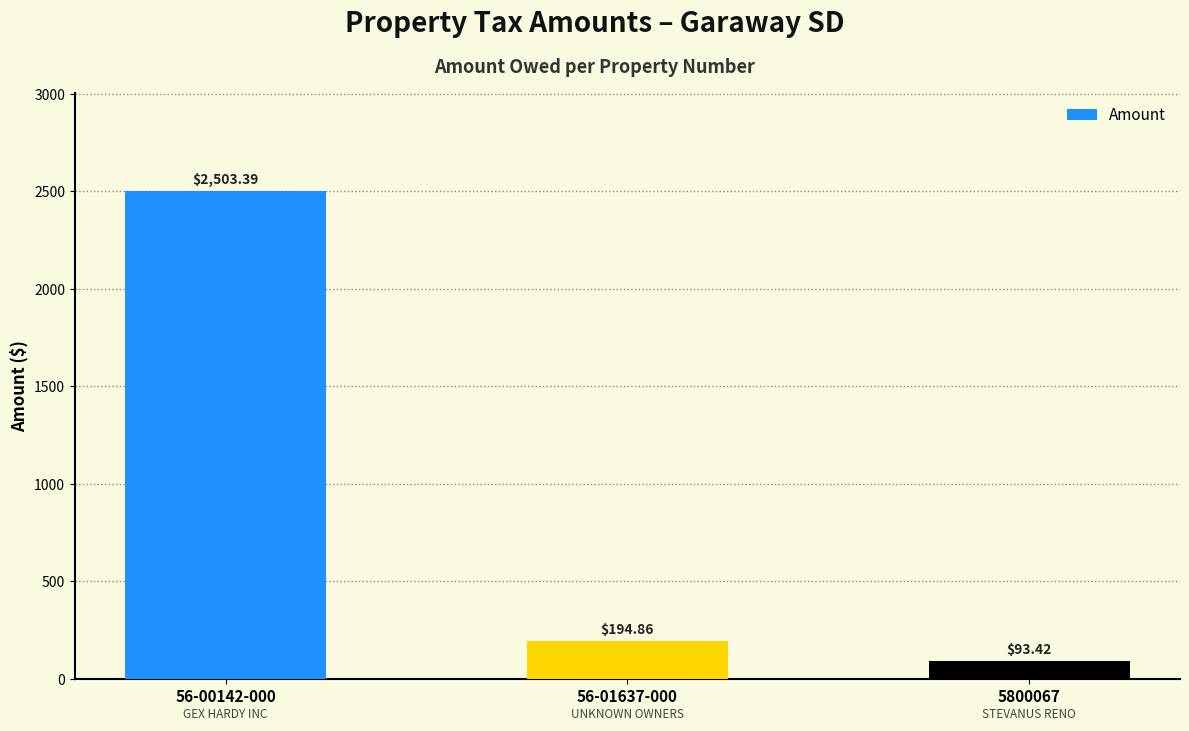

Reading left to right, extract all data points from this chart.

2503.4	194.9	93.4